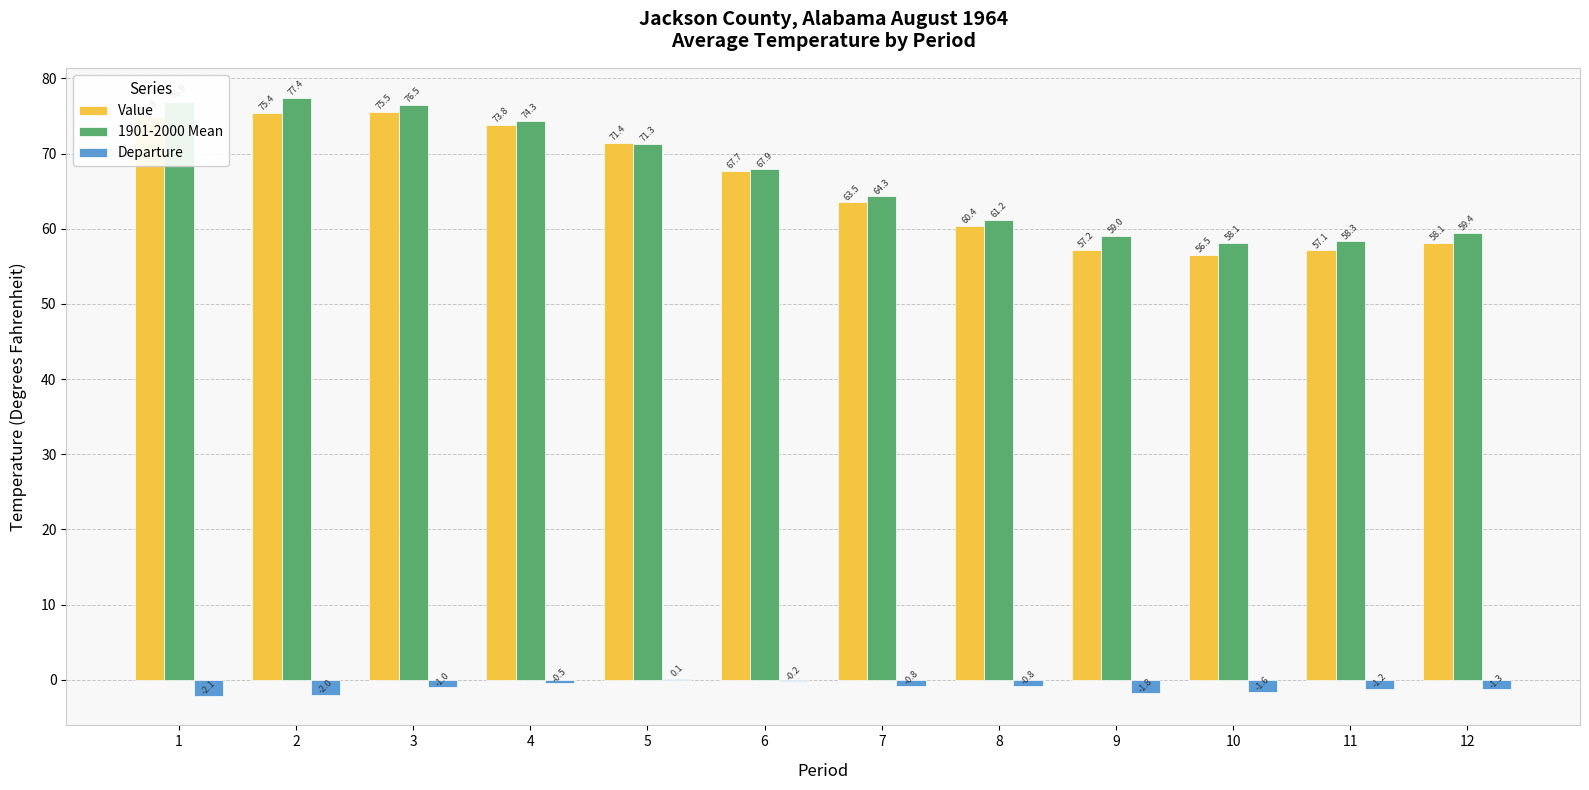

The 1901-2000 Mean series shows 45.2 at 2. True or false?

False